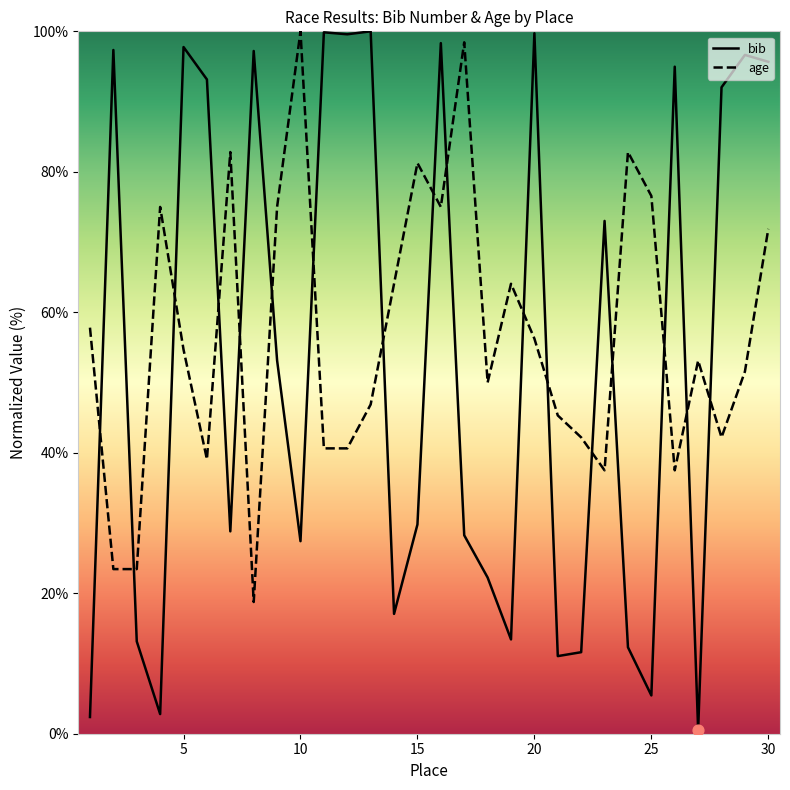

Which series contains the lowest Y value?

bib